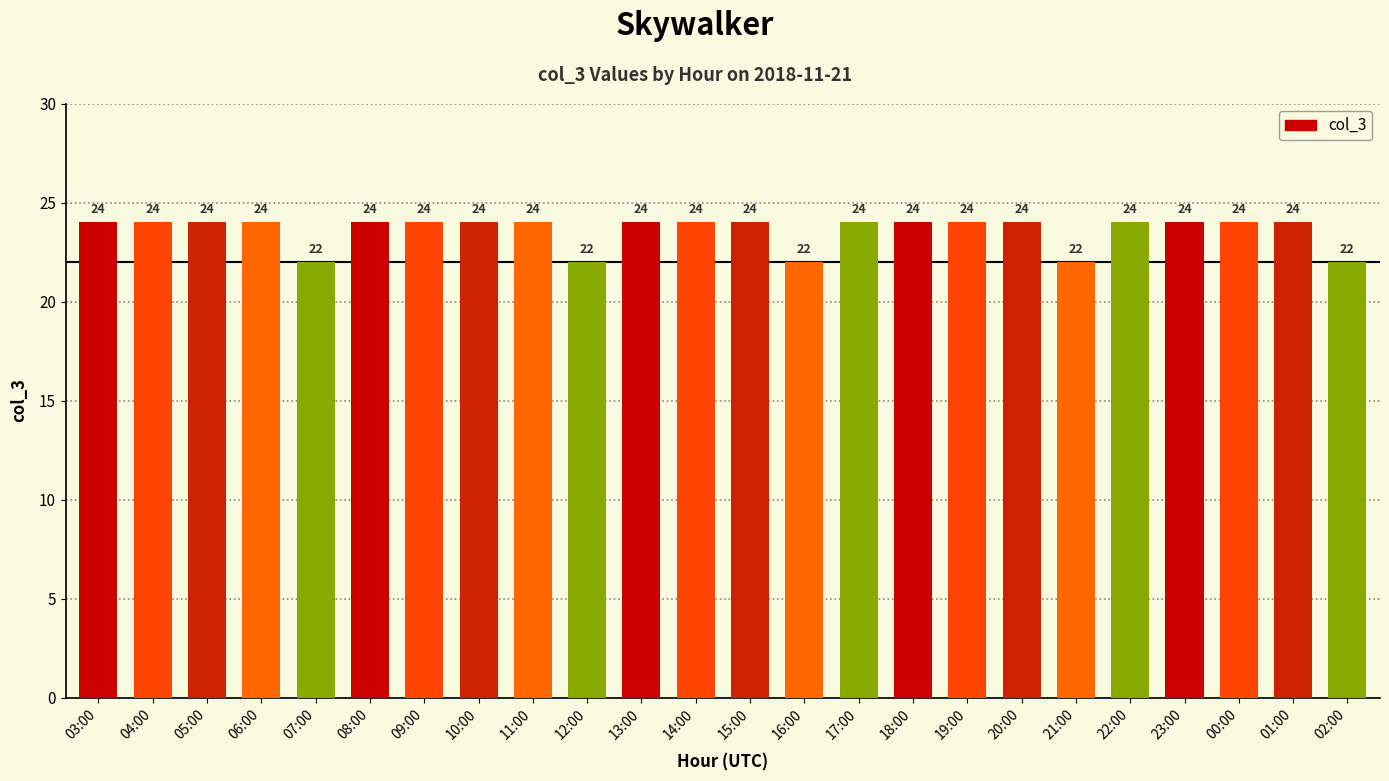

Reading right to left, transcribe all the data shown in this chart.

02:00=22	01:00=24	00:00=24	23:00=24	22:00=24	21:00=22	20:00=24	19:00=24	18:00=24	17:00=24	16:00=22	15:00=24	14:00=24	13:00=24	12:00=22	11:00=24	10:00=24	09:00=24	08:00=24	07:00=22	06:00=24	05:00=24	04:00=24	03:00=24